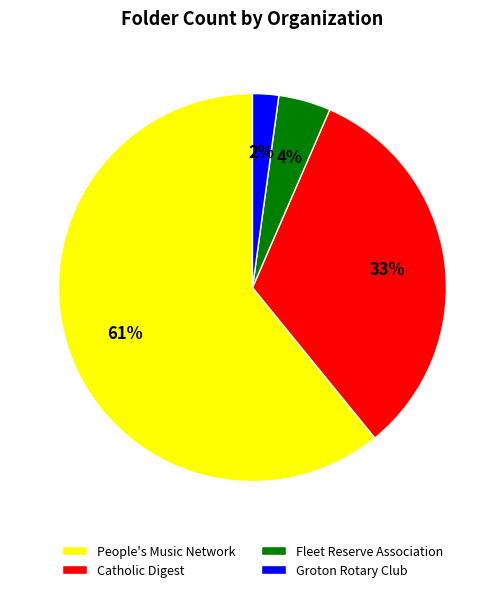

Between People's Music Network and Catholic Digest, which is larger?

People's Music Network